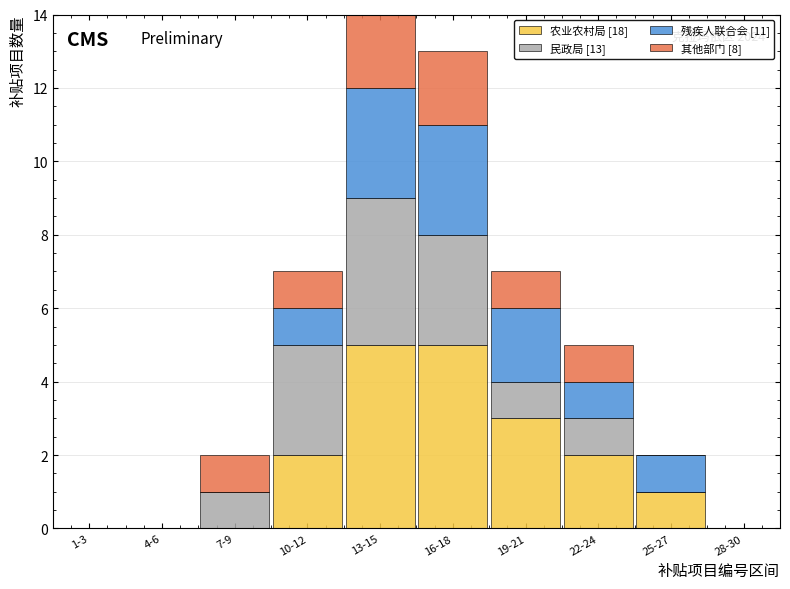

What is the maximum value for 农业农村局 [18]?

5